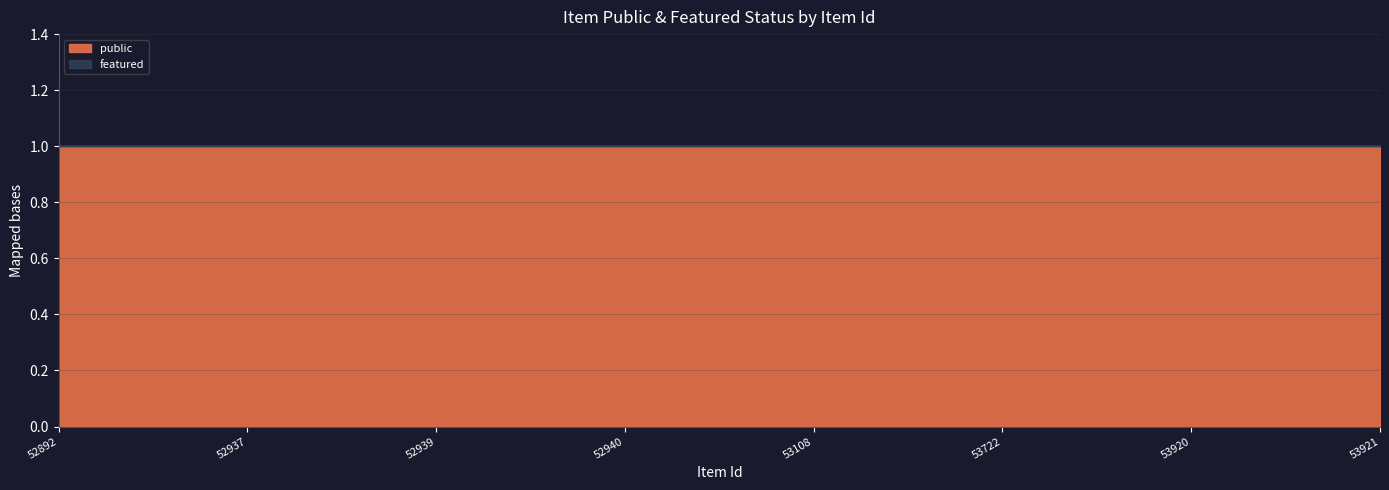

Is it true that public equals 0 at 53921?

False